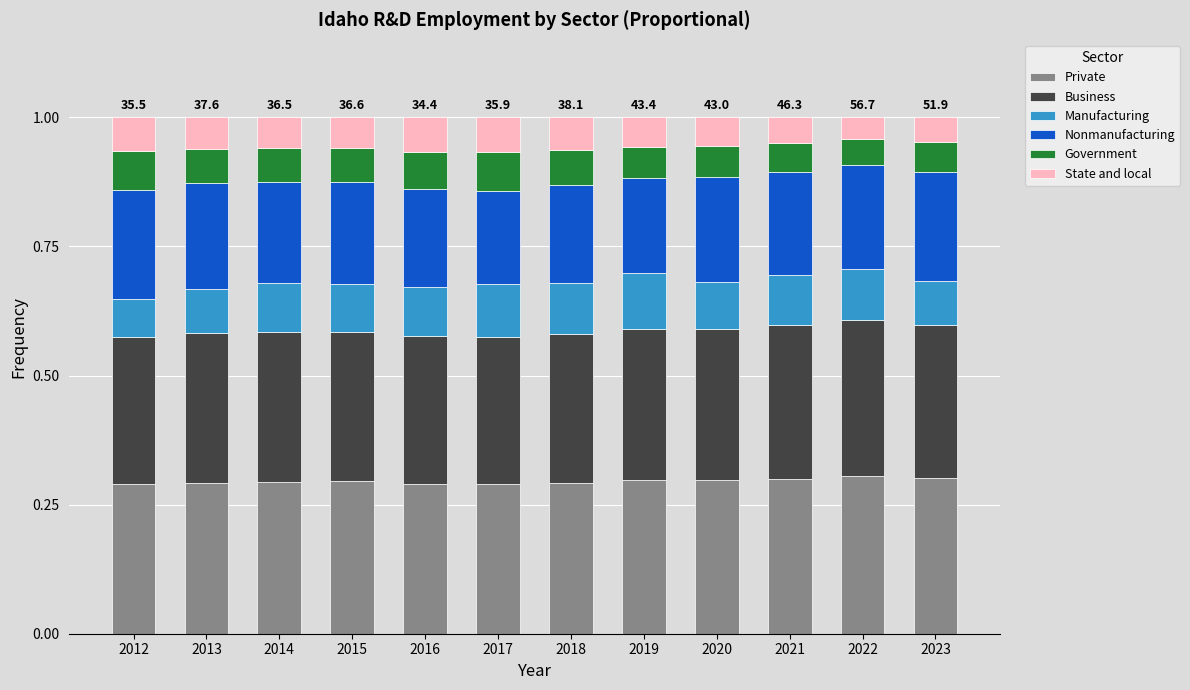

How many Private values are between 0 and 1?

12